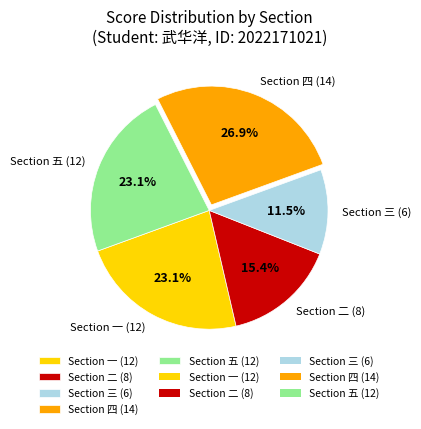

Which has a higher value, Section 一 (12) or Section 三 (6)?

Section 一 (12)